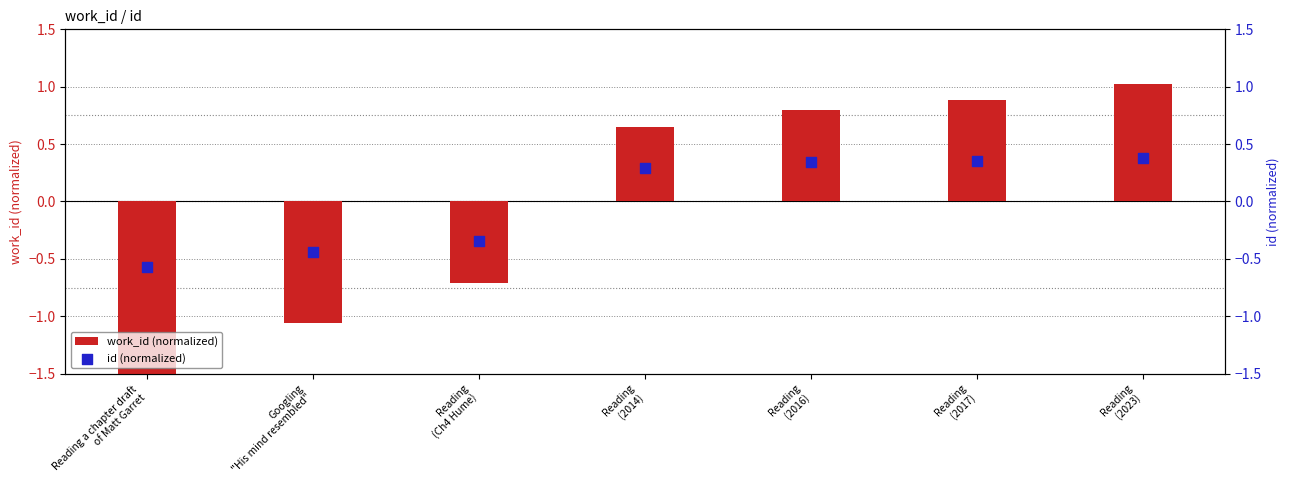

Which series contains the highest Y value?

work_id (normalized)